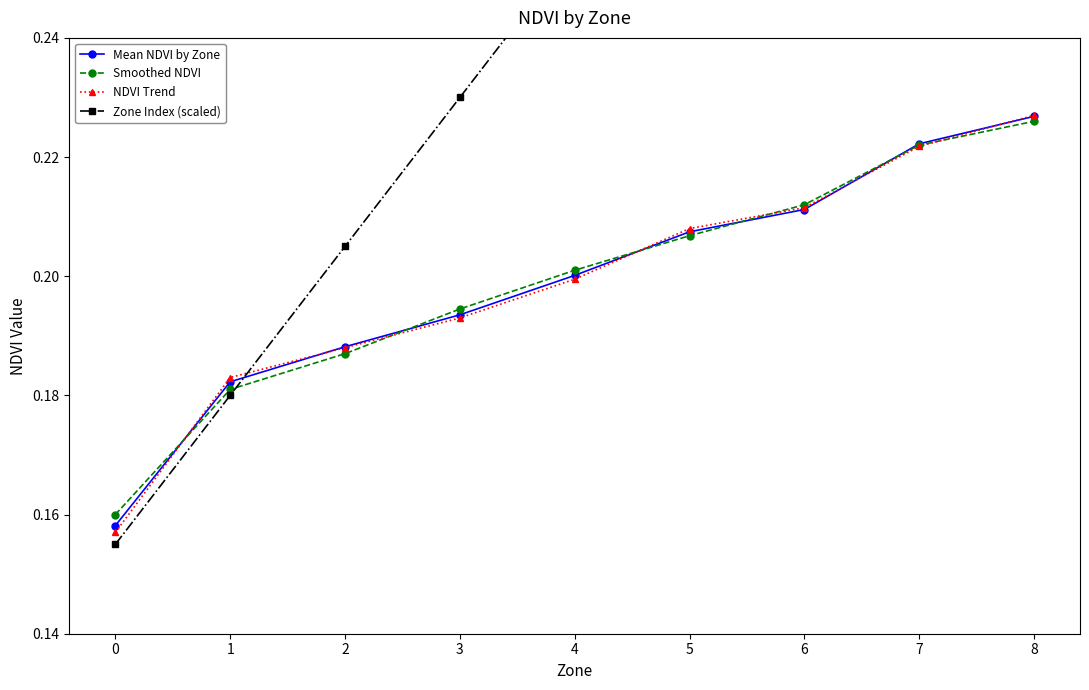

True or false: Zone Index (scaled) has more than 1 points higher than both neighbors.

False